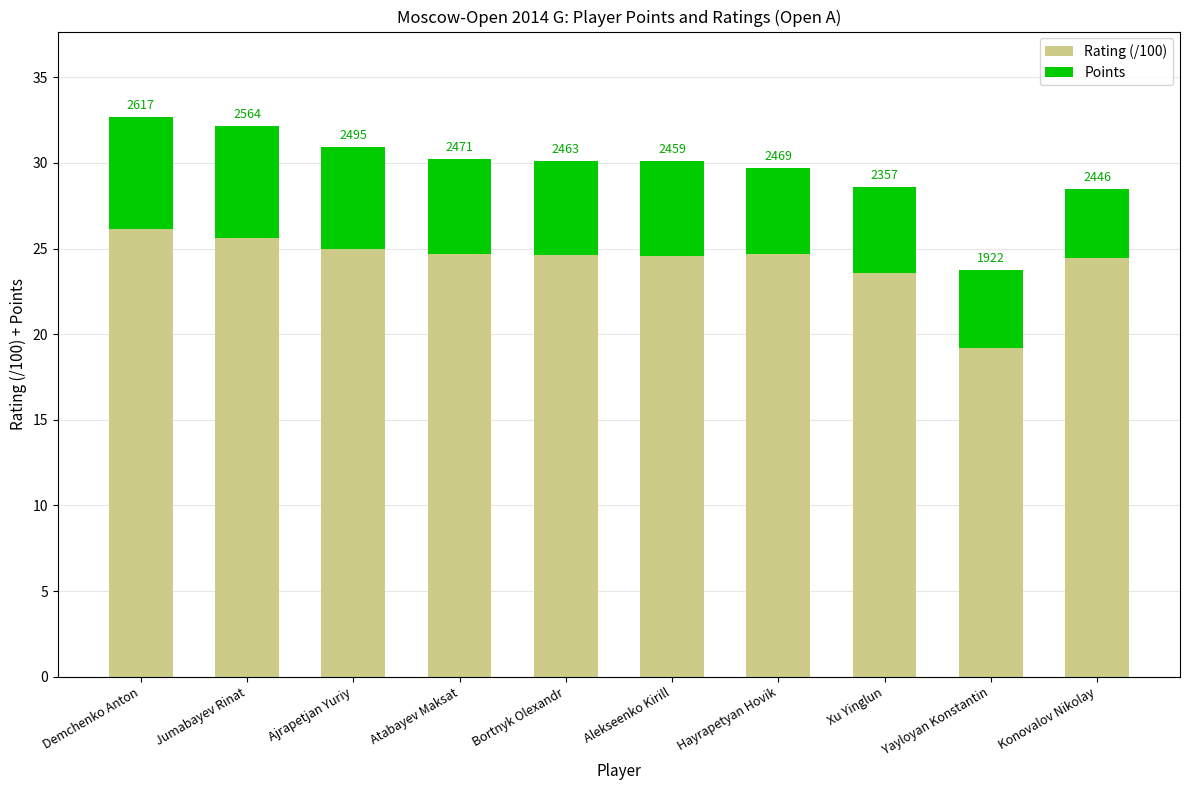

Is it true that Rating (/100) equals 25.6 at Jumabayev Rinat?

True